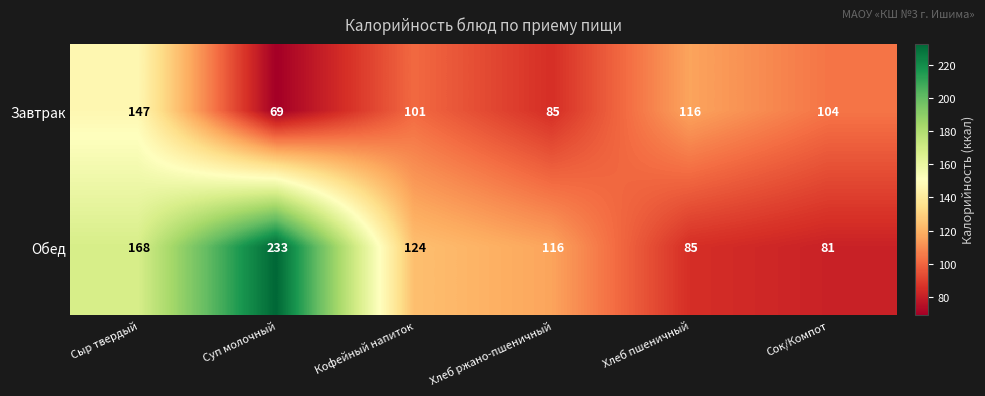

Count the number of data series in this chart.

2